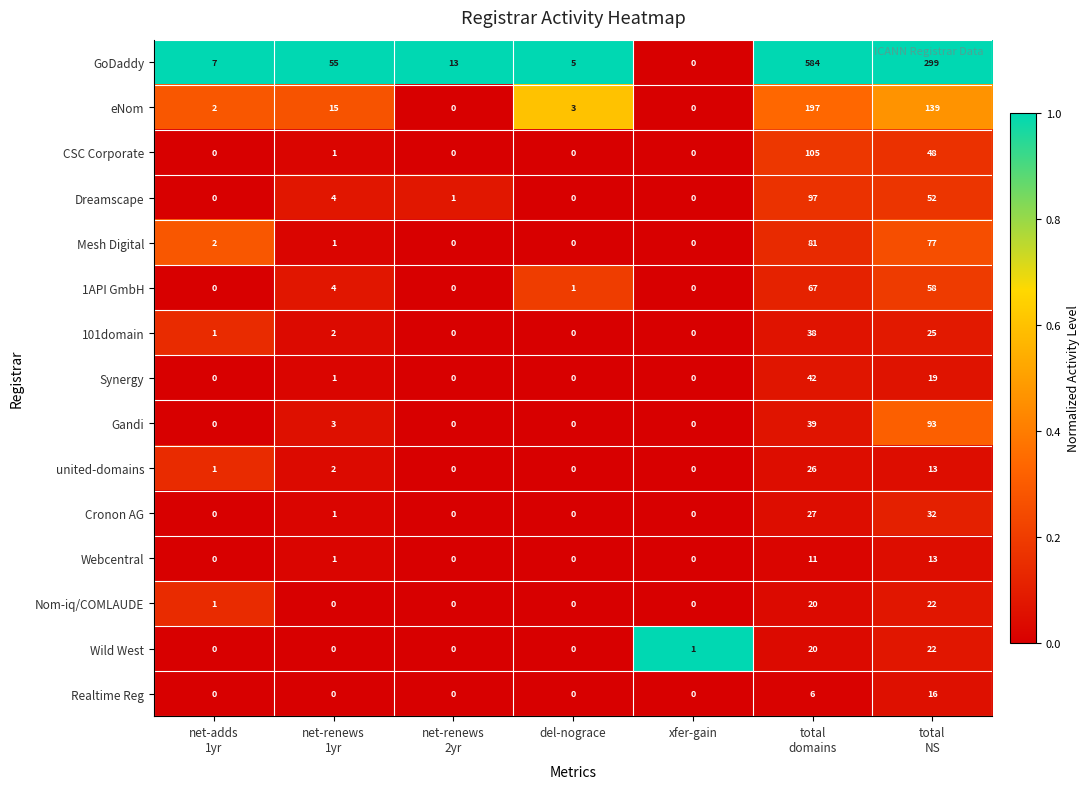

Which series has the largest total across all categories?

GoDaddy